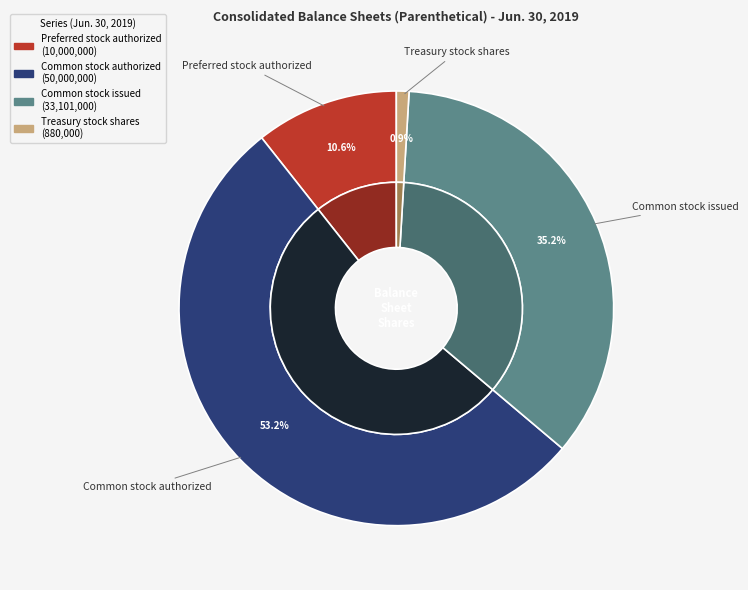

What is the total percentage of Common stock issued and Treasury stock shares?

36.2%